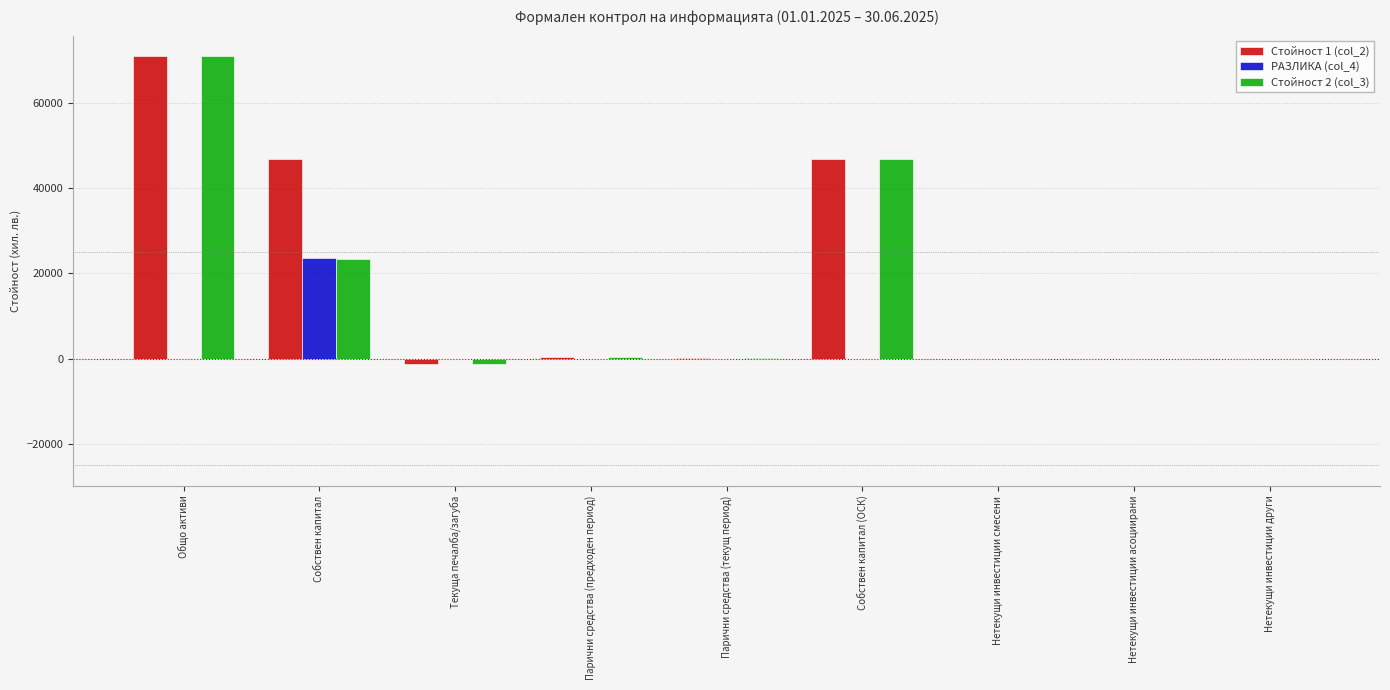

At which category does the chart reach its peak across all series?

Общо активи